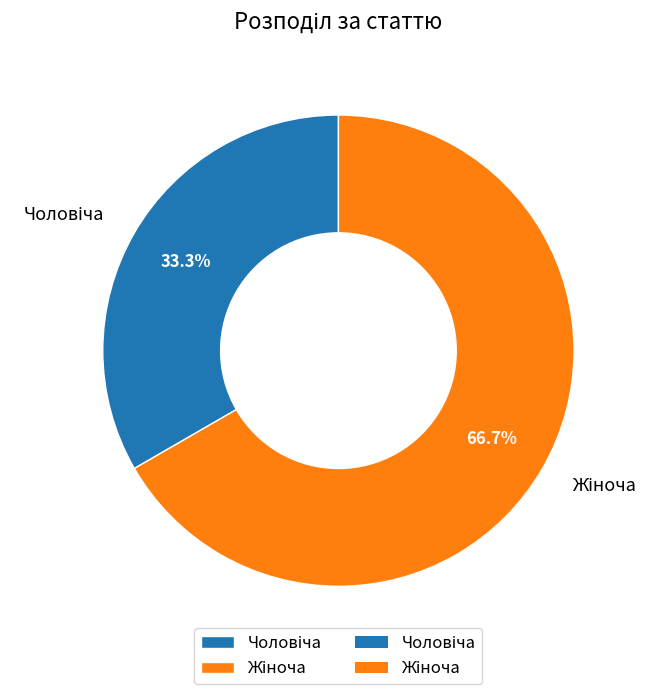

Does any single category account for the majority?

Yes